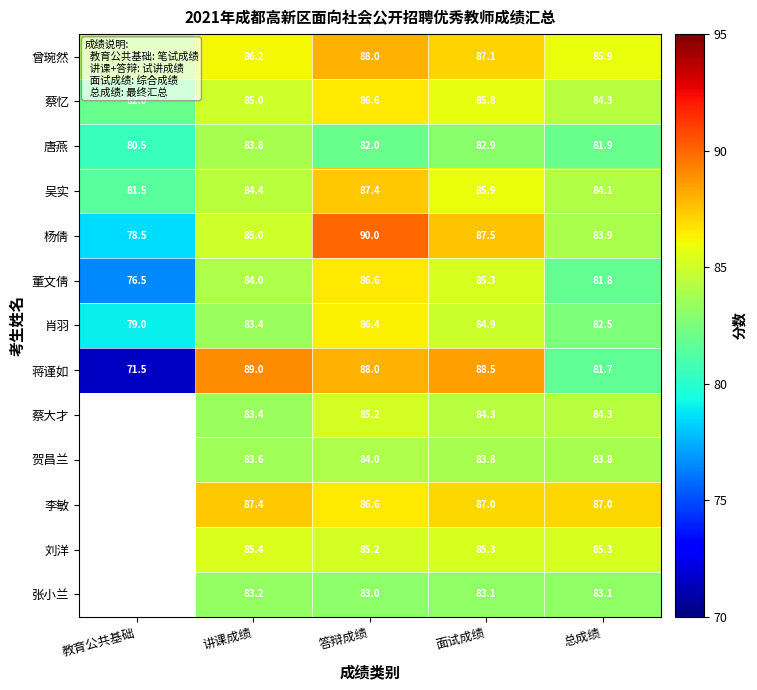

What is the difference between the 曾琬然 values at 总成绩 and 答辩成绩?

2.1